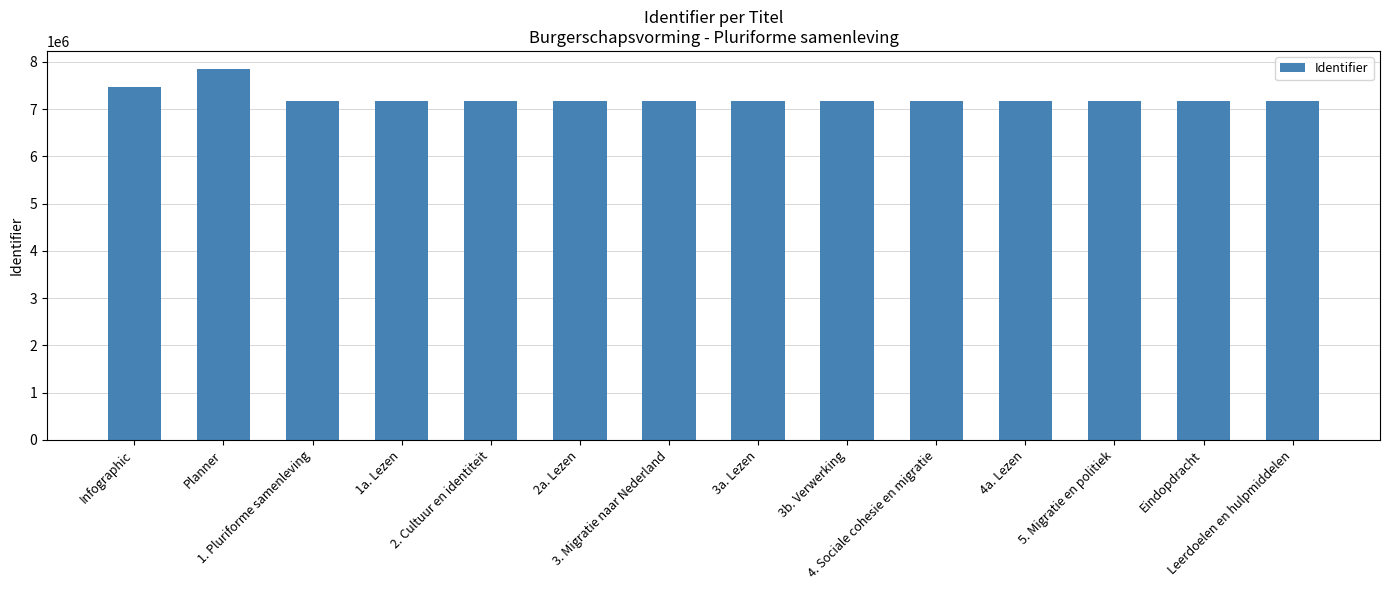

What is the greatest value displayed?

7840910